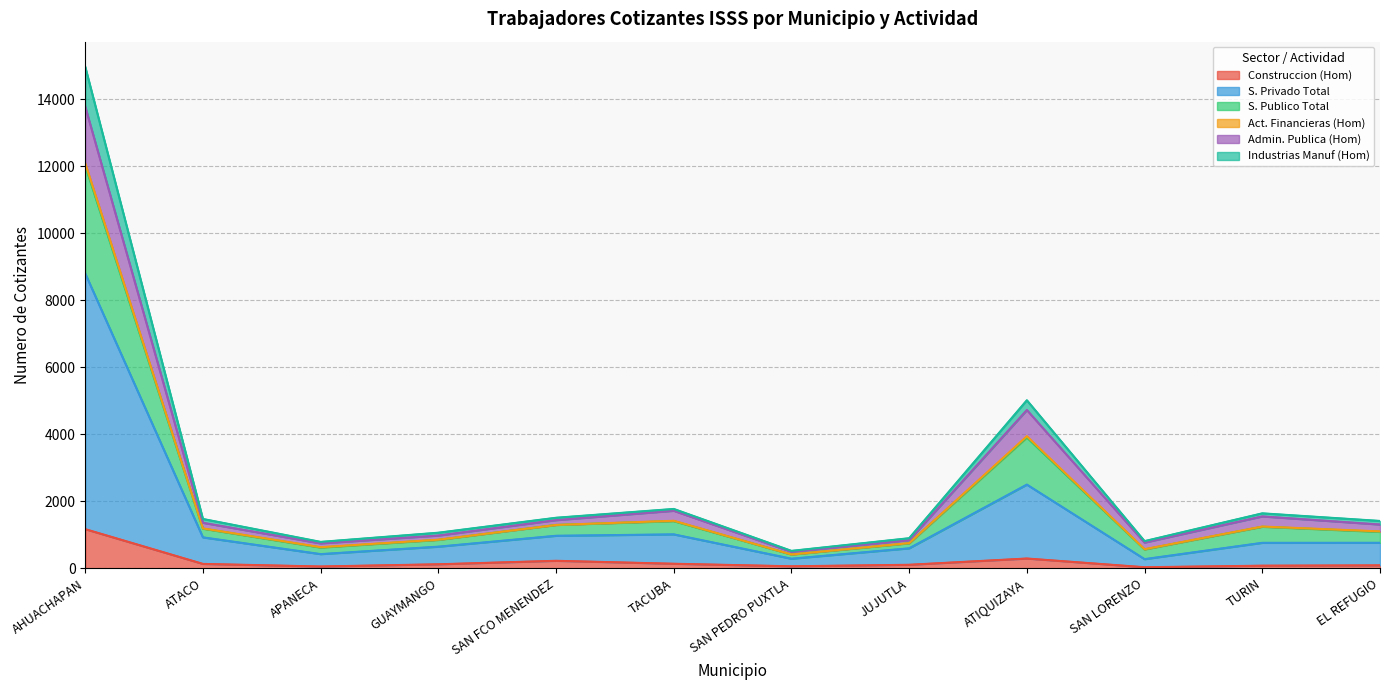

Which category has the highest value in the Construccion (Hom) series?

AHUACHAPAN